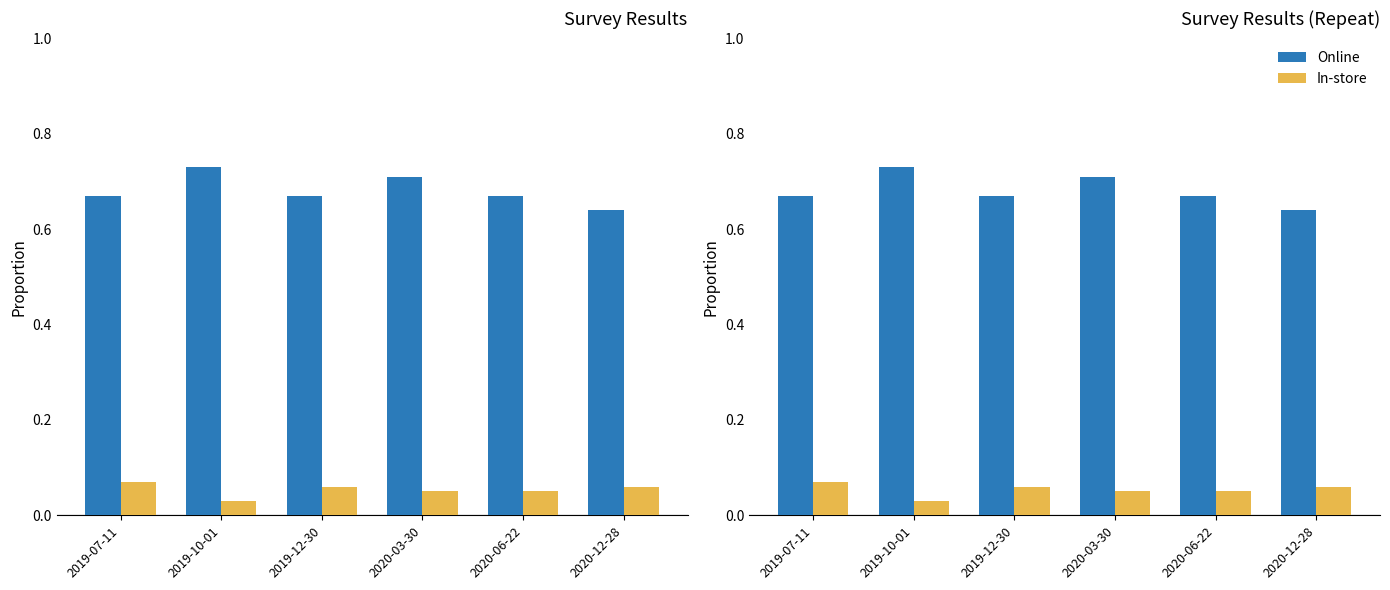

Where is In-store nearest to the value 0?

2019-10-01